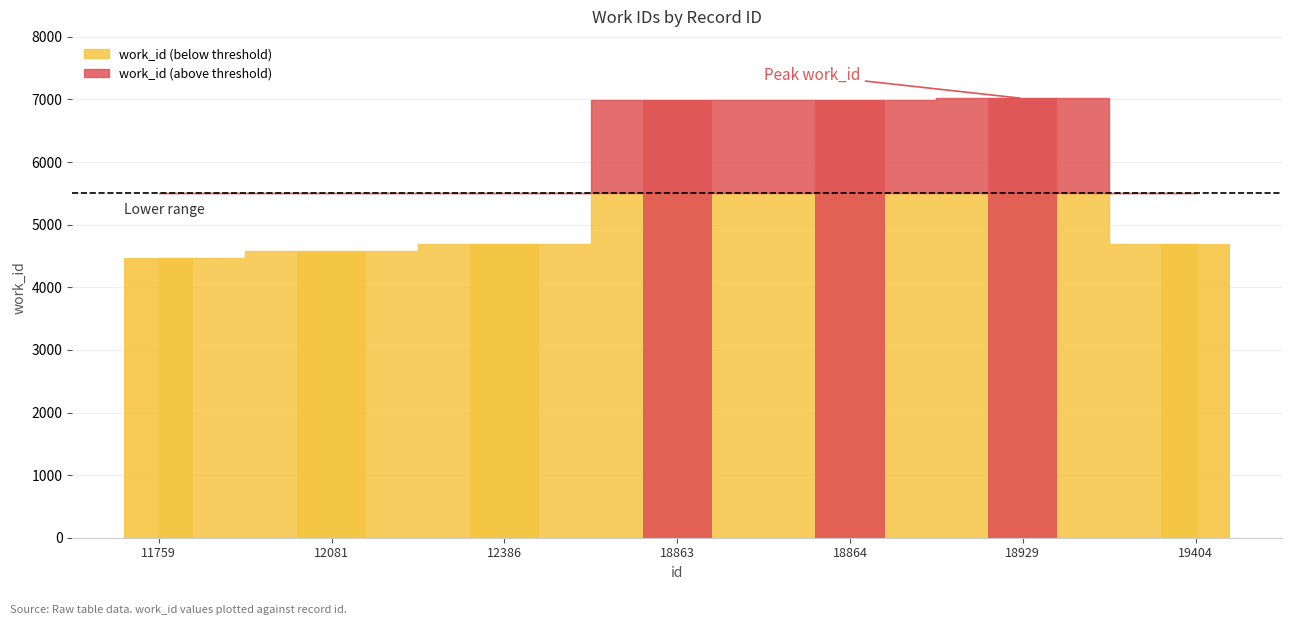

List the labels in order of value, largest first.

18929, 18864, 18863, 12386, 19404, 12081, 11759